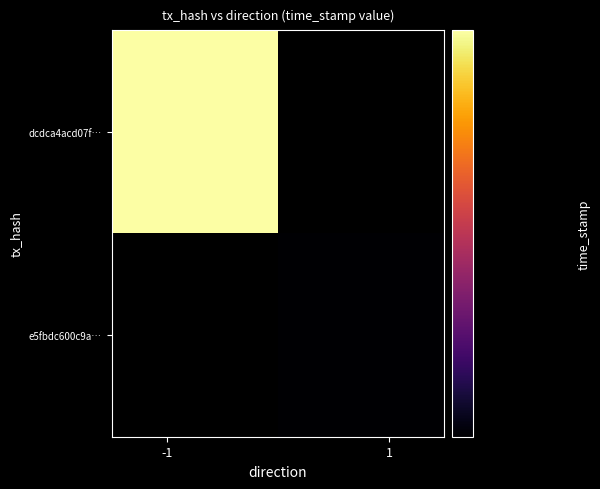

Read the e5fbdc600c9af0ad680662cd26317986798e807 value at time_stamp.

1657346753